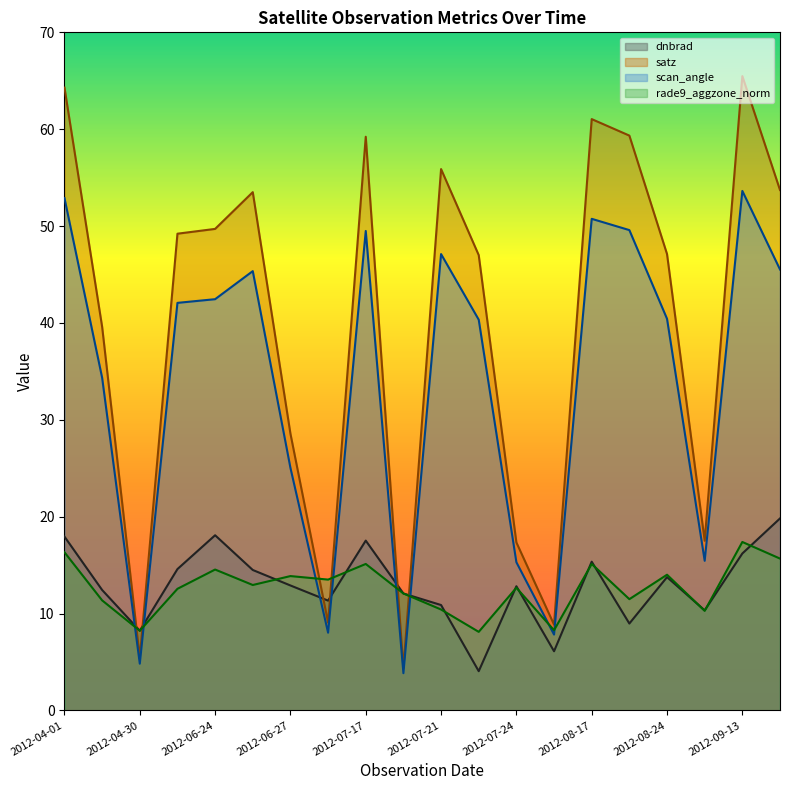

At which label is dnbrad closest to 11?

2012-07-21